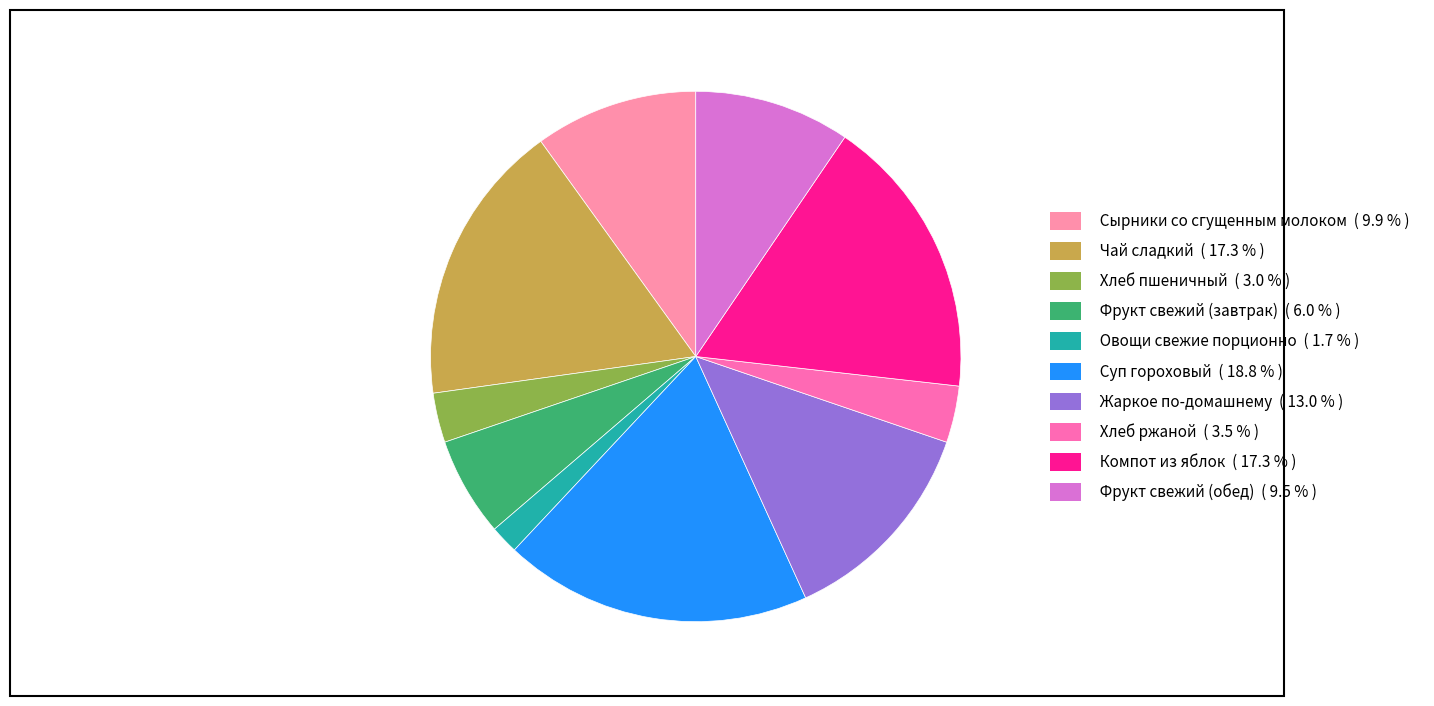

To the nearest percent, what is the combined percentage of Хлеб пшеничный and Сырники со сгущенным молоком?

13%